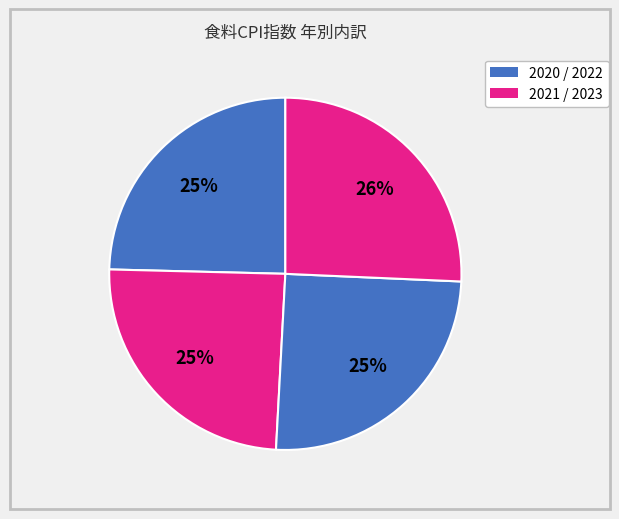

Count the number of slices in the pie.

4